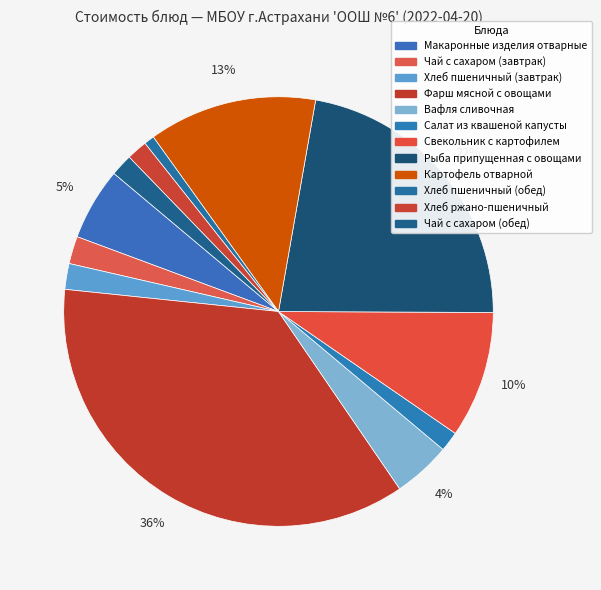

Approximately how many times larger is the value at Хлеб пшеничный (завтрак) compared to Хлеб ржано-пшеничный?

1.2